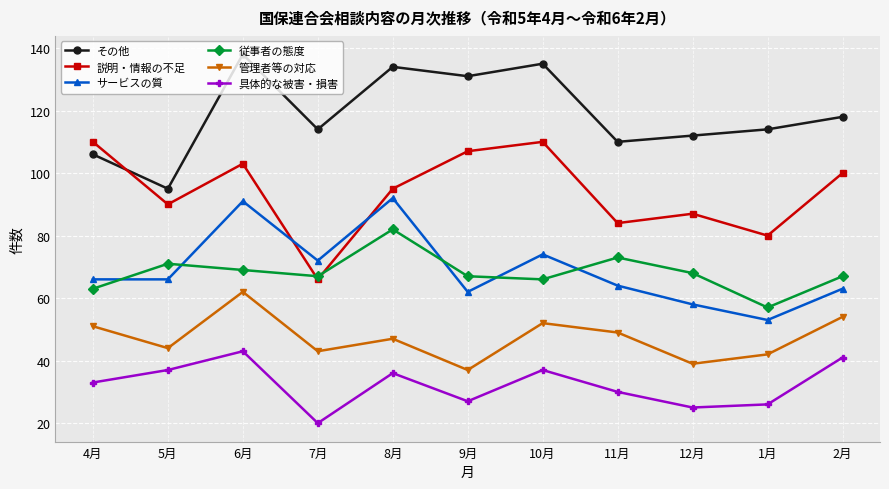

True or false: サービスの質 has a value of 26 at 11月.

False